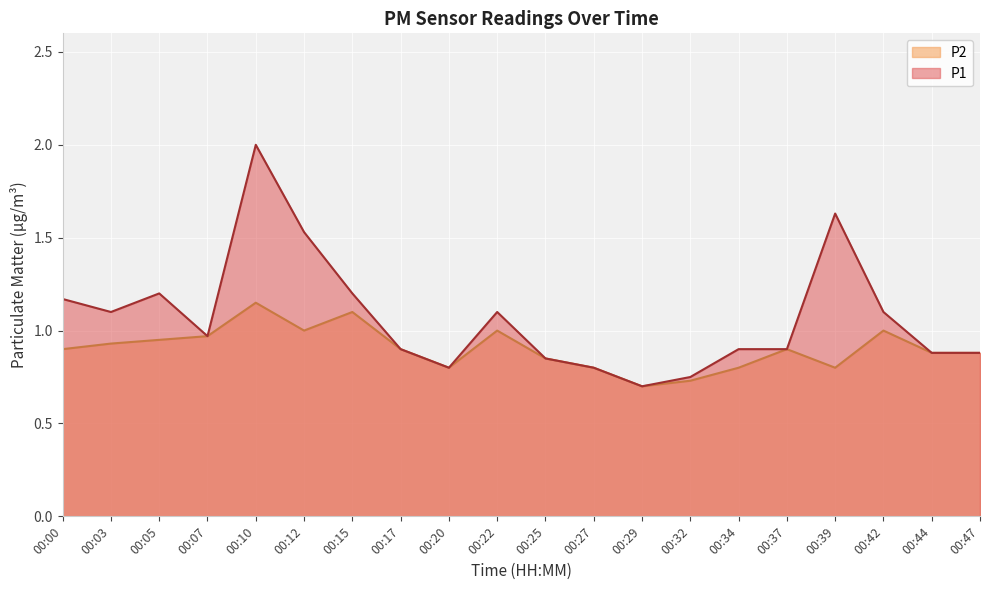

At which label does P2 reach its peak?

00:10